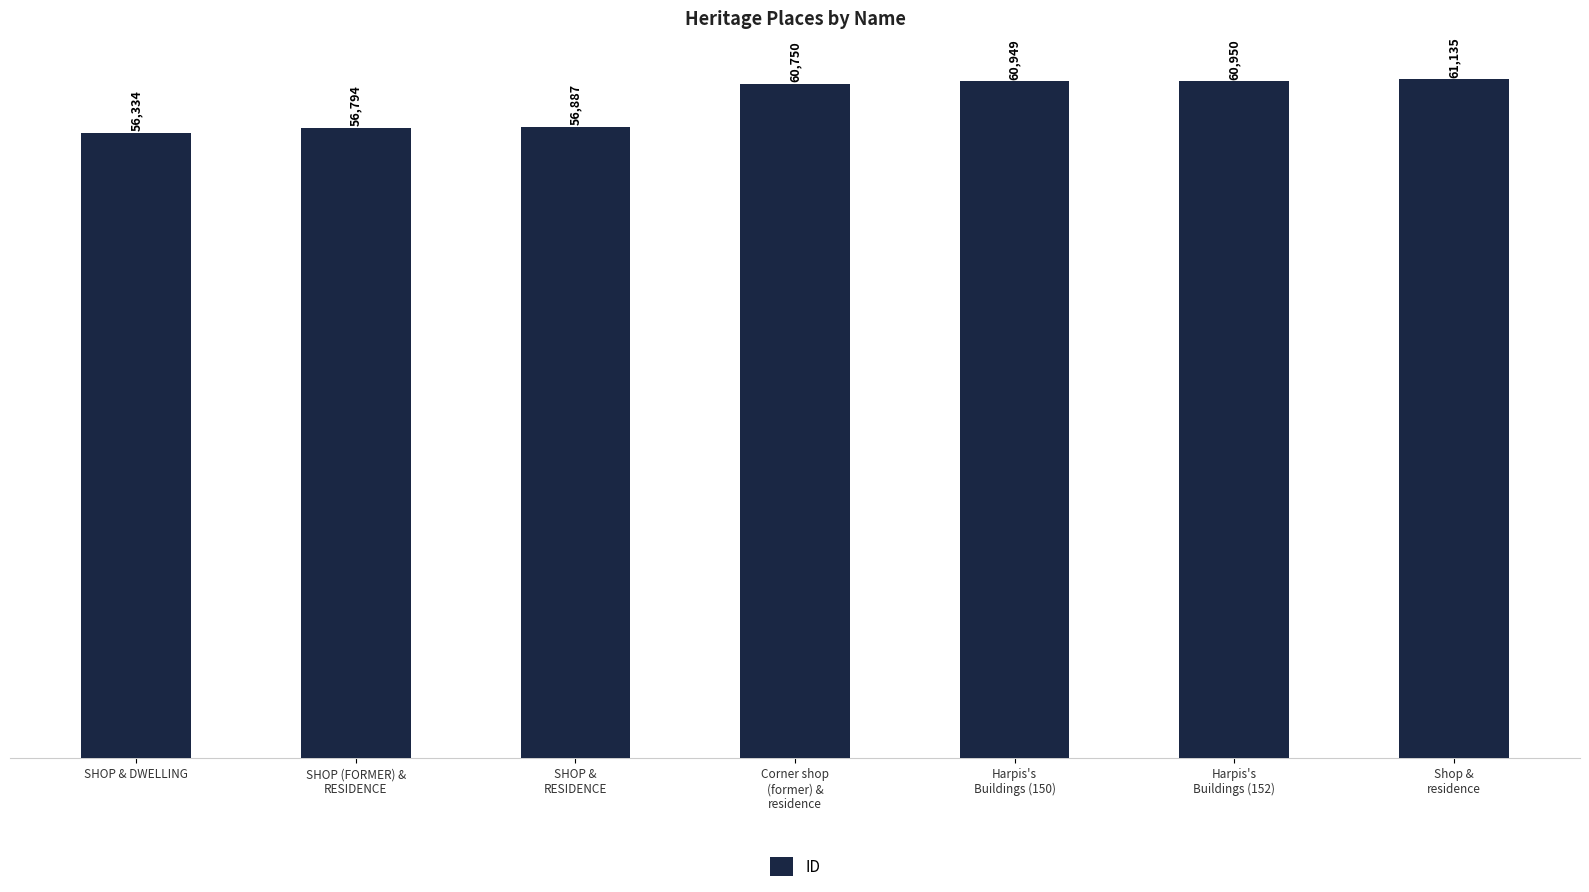

How many data points does each series have?

7